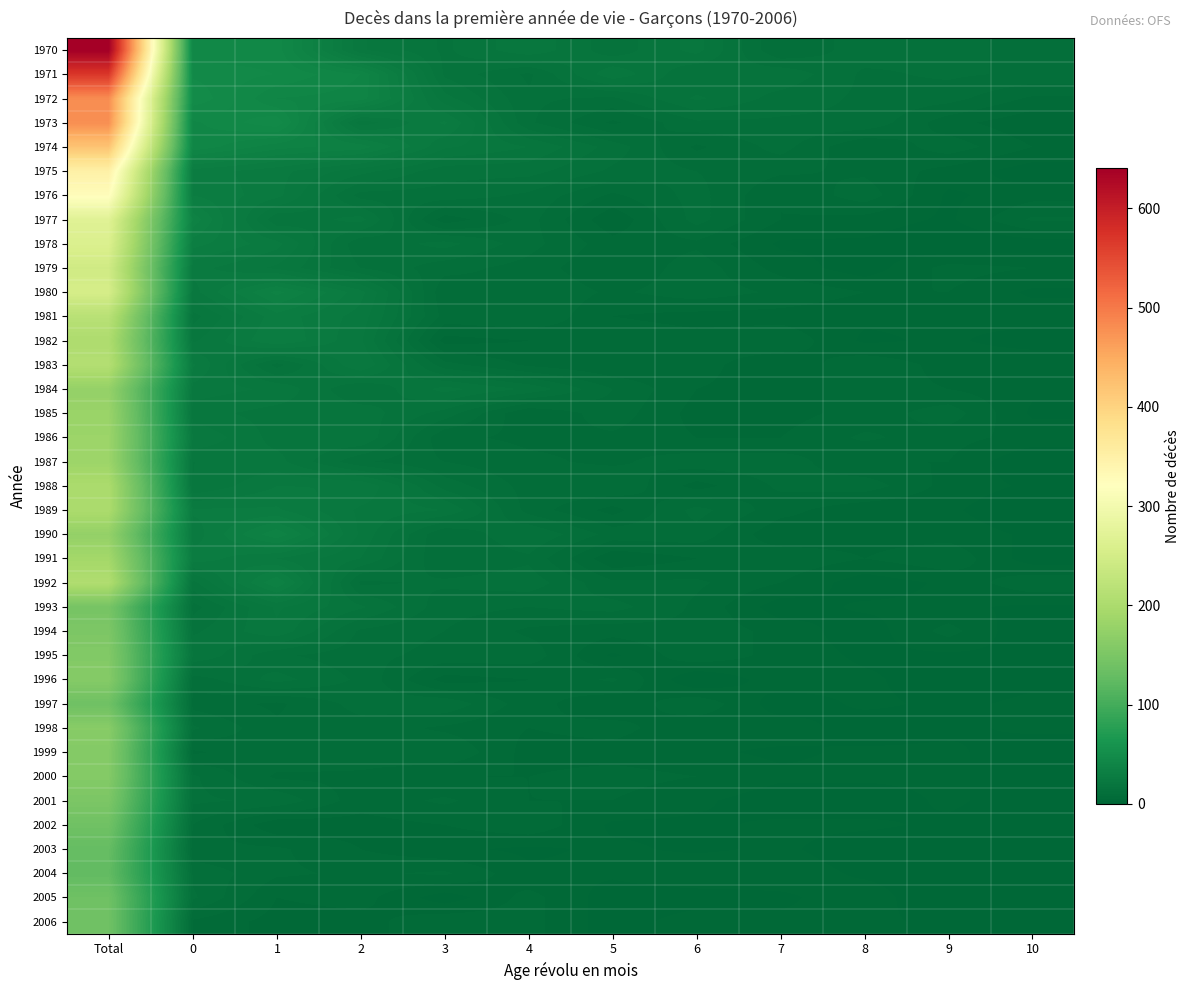

Which category has the highest value across all series?

Total